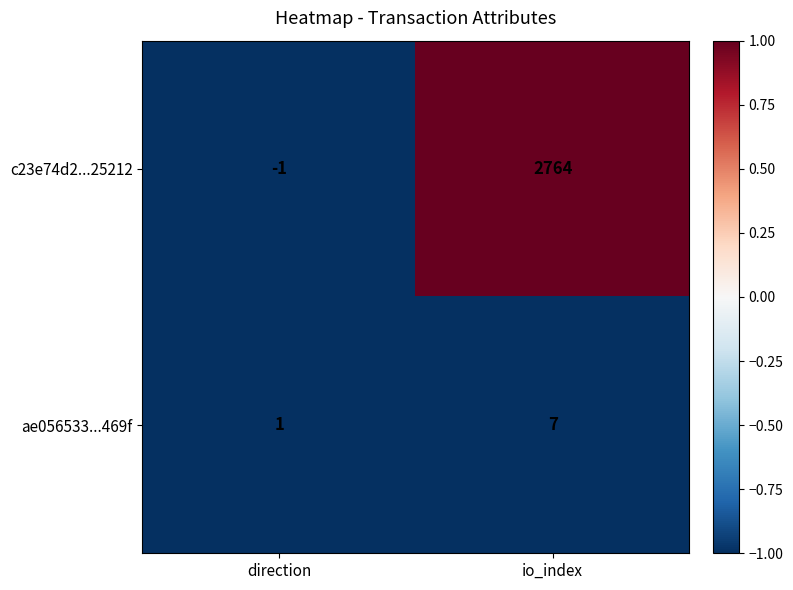

What is the spread (max minus min) of values at io_index?

2757